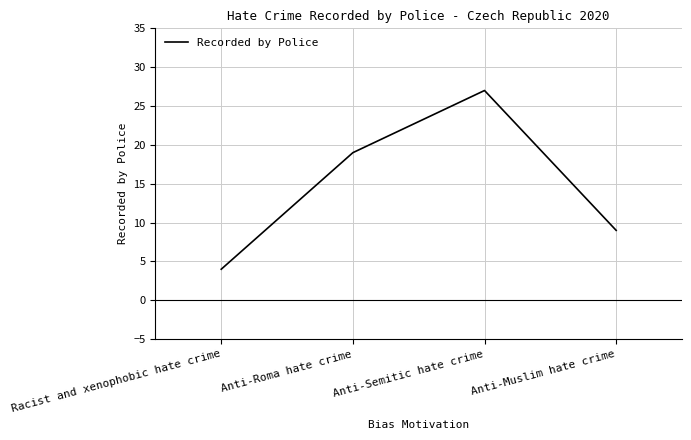

True or false: the data shows 12 at Anti-Muslim hate crime.

False